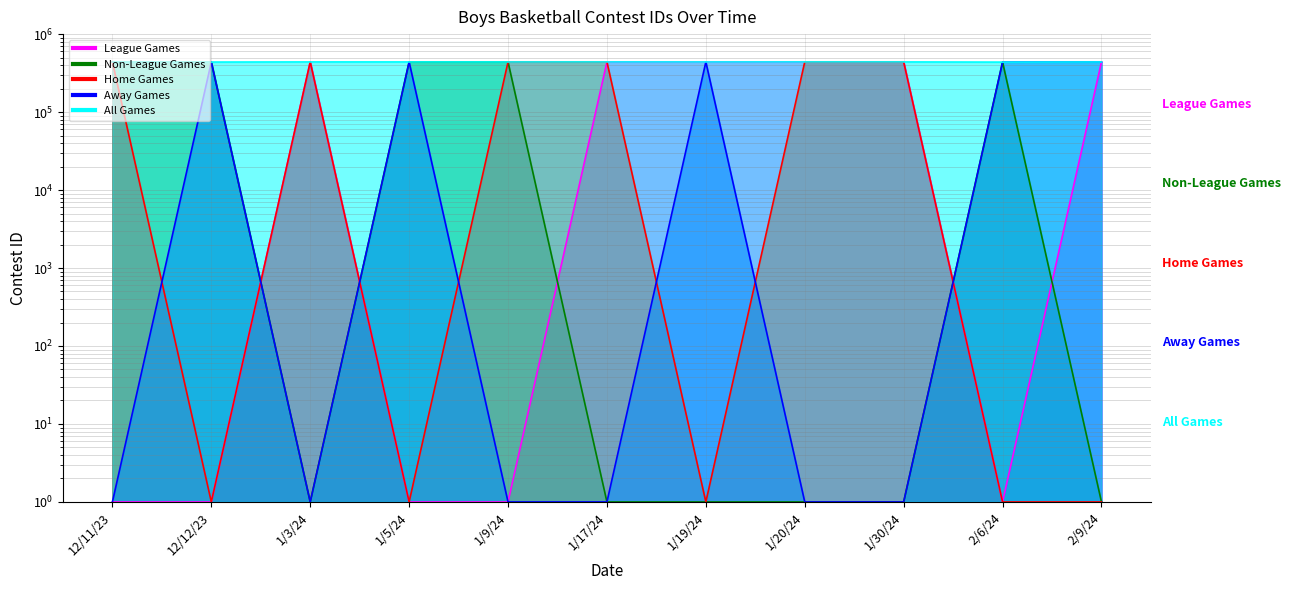

How many data points in All Games are above 439545?

5